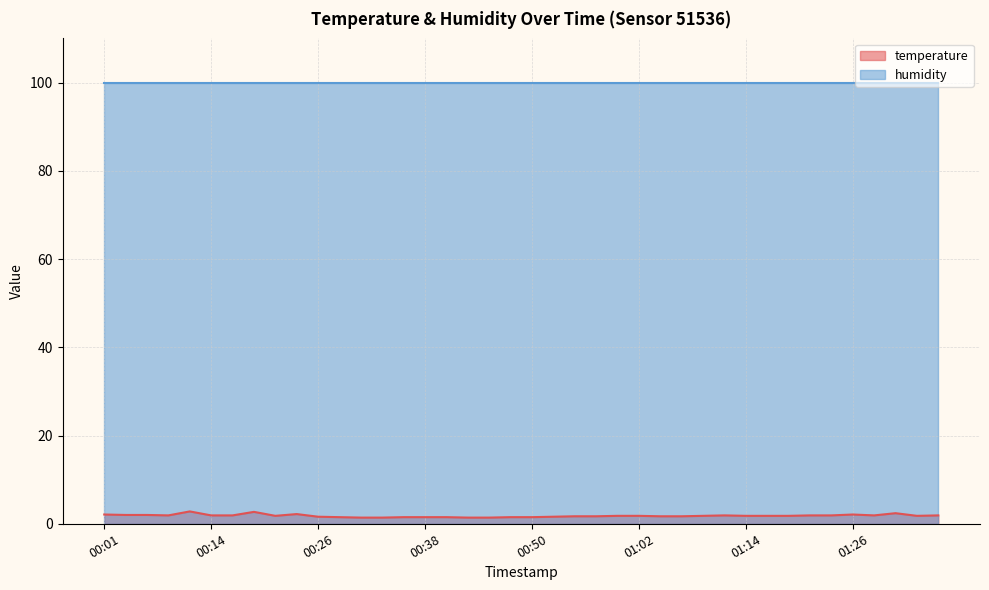

Reading left to right, what are all the values shown in this chart?

00:01=2.1	00:04=2.0	00:06=2.0	00:09=1.9	00:11=2.8	00:14=1.9	00:16=1.9	00:18=2.7	00:21=1.8	00:23=2.2	00:26=1.6	00:28=1.5	00:31=1.4	00:33=1.4	00:35=1.5	00:38=1.5	00:40=1.5	00:43=1.4	00:45=1.4	00:48=1.5	00:50=1.5	00:52=1.6	00:55=1.7	00:57=1.7	01:00=1.8	01:02=1.8	01:05=1.7	01:07=1.7	01:09=1.8	01:12=1.9	01:14=1.8	01:17=1.8	01:19=1.8	01:22=1.9	01:24=1.9	01:26=2.1	01:29=1.9	01:31=2.4	01:34=1.8	01:36=1.9